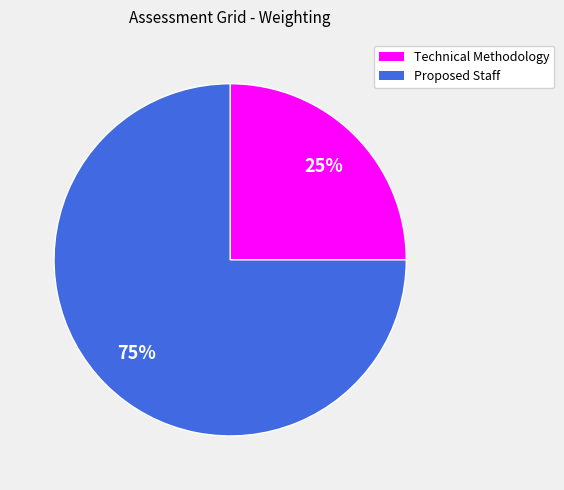

To the nearest percent, what is the combined percentage of Technical Methodology and Proposed Staff?

100%